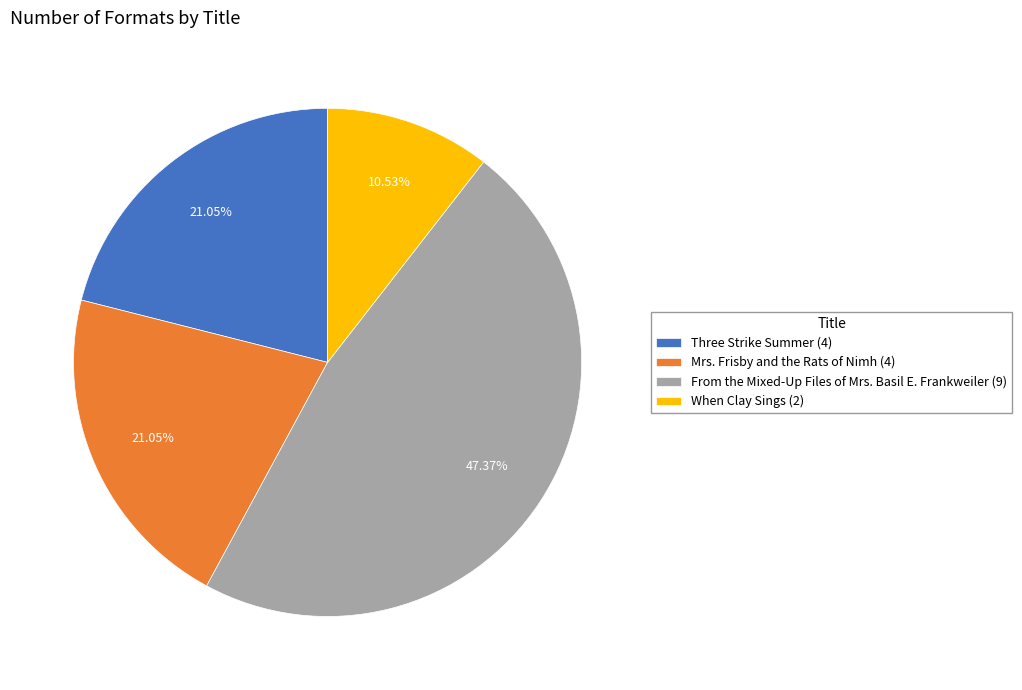

To the nearest percent, what portion does Three Strike Summer represent?

21%